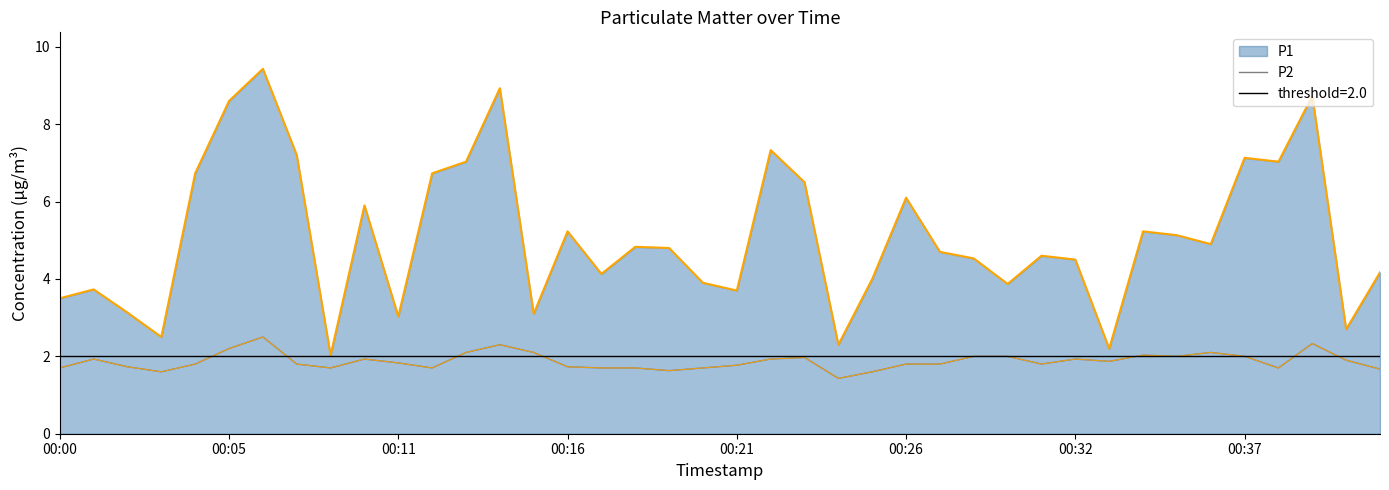

What is the label of the 9th point from the left?

8